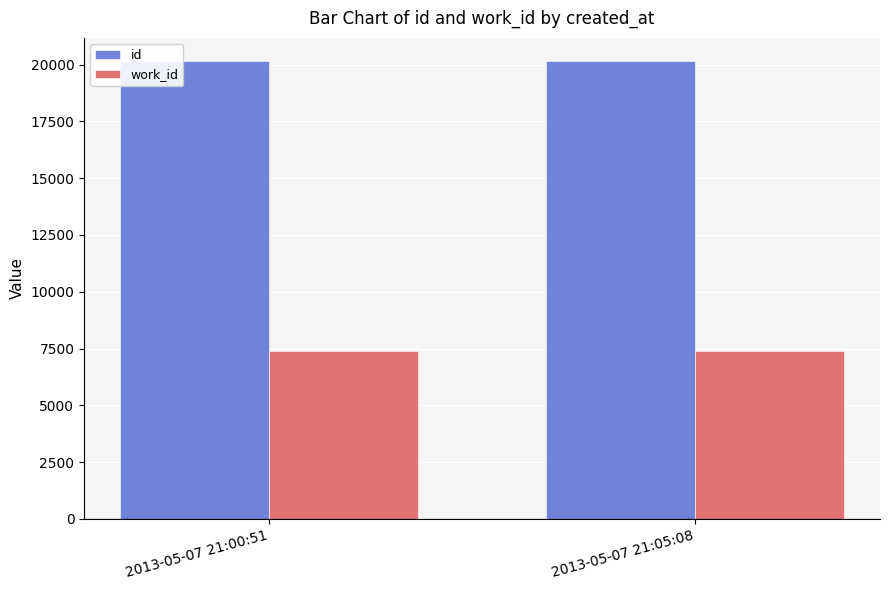

How many id values are between 20163 and 20165?

2